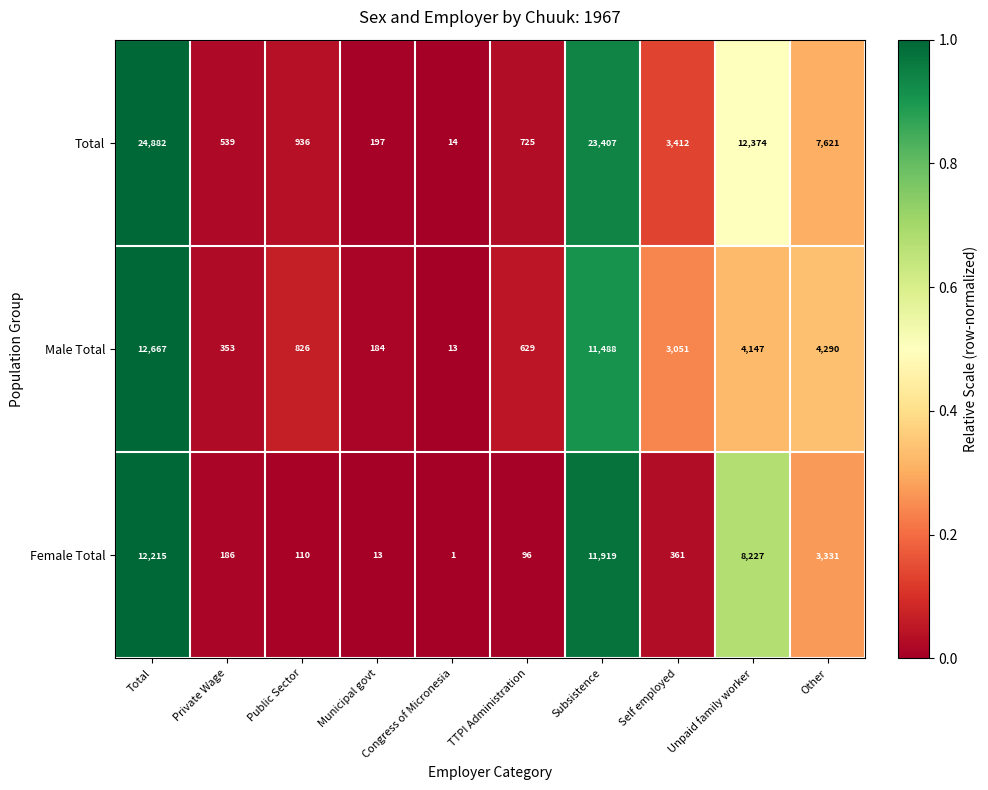

At Private Wage, list the series in order from largest to smallest.

Total, Male Total, Female Total